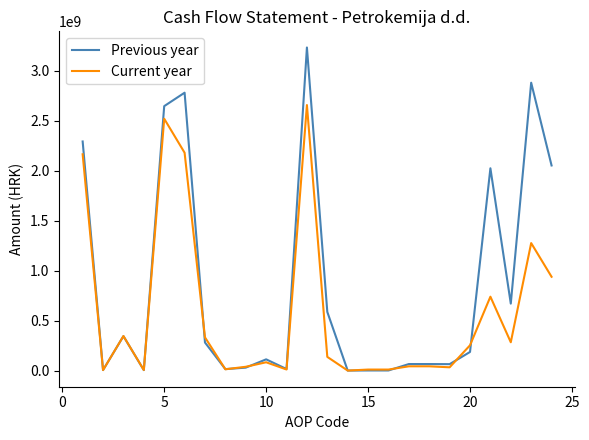

What is the sum of all Current year values?

14122768756